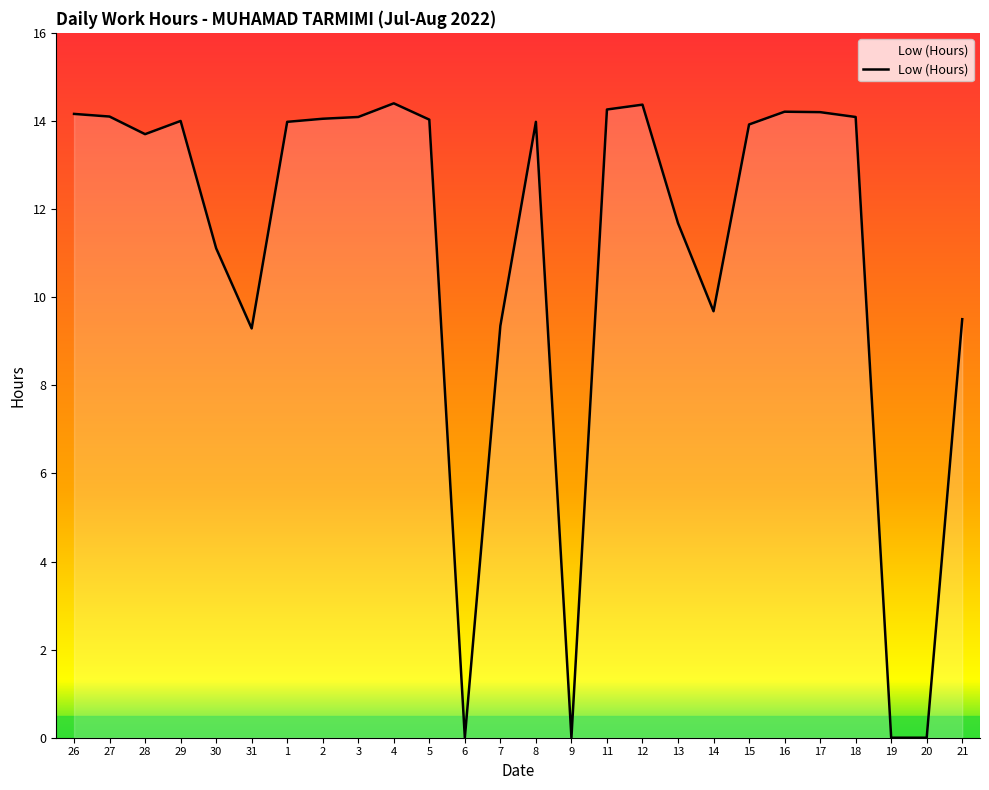

Count the number of categories in the chart.

26